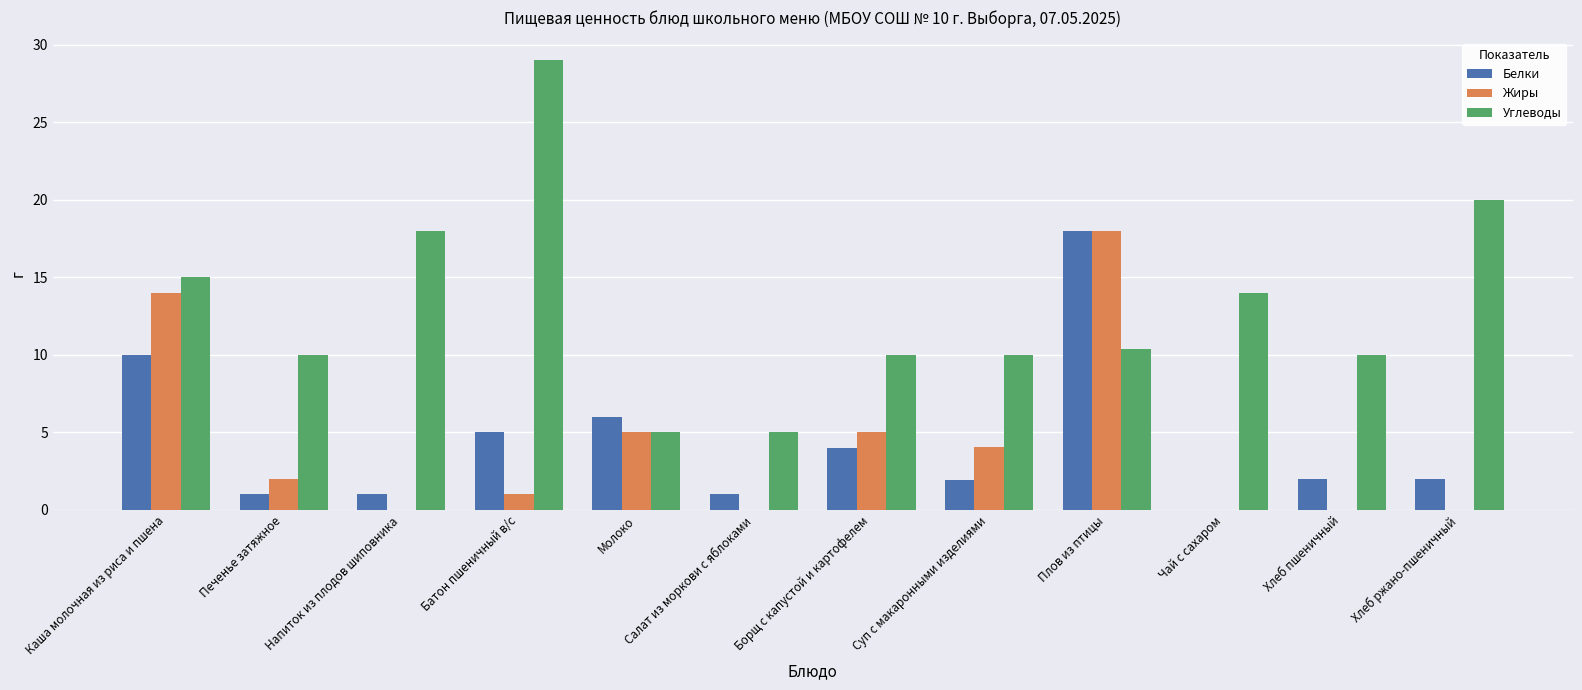

Is it true that Жиры equals 0.8 at Печенье затяжное?

False